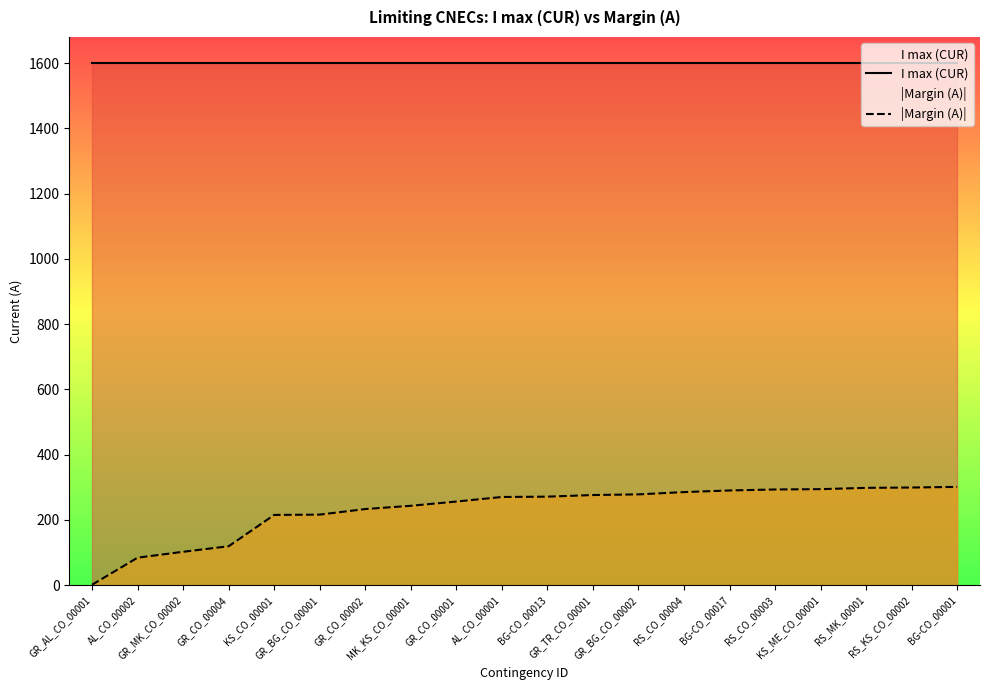

Rank the series by their average value, from highest to lowest.

I max (CUR), |Margin (A)|